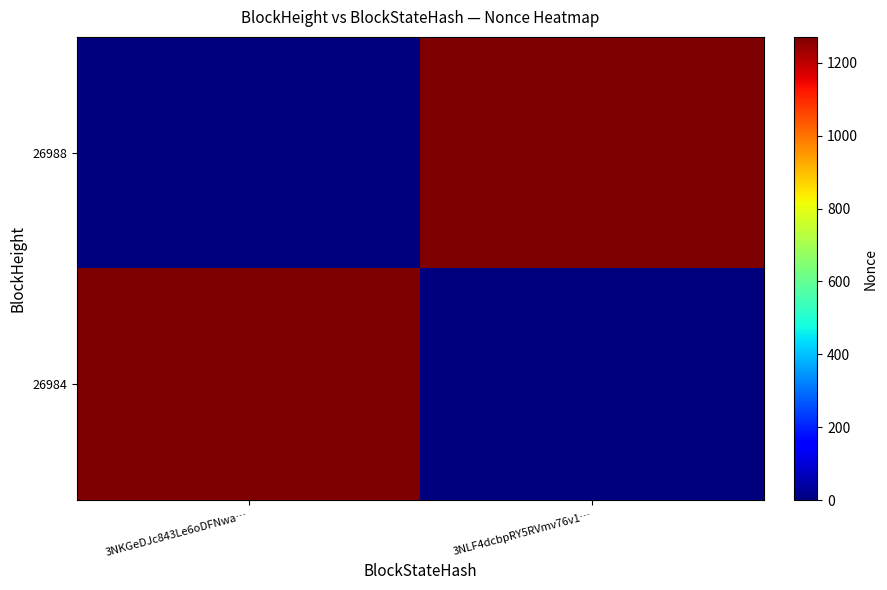

Reading left to right, extract all data points from this chart.

26988: 3NKGeDJc843Le6oDFNwa…=0	3NLF4dcbpRY5RVmv76v1…=1271
26984: 3NKGeDJc843Le6oDFNwa…=1271	3NLF4dcbpRY5RVmv76v1…=0